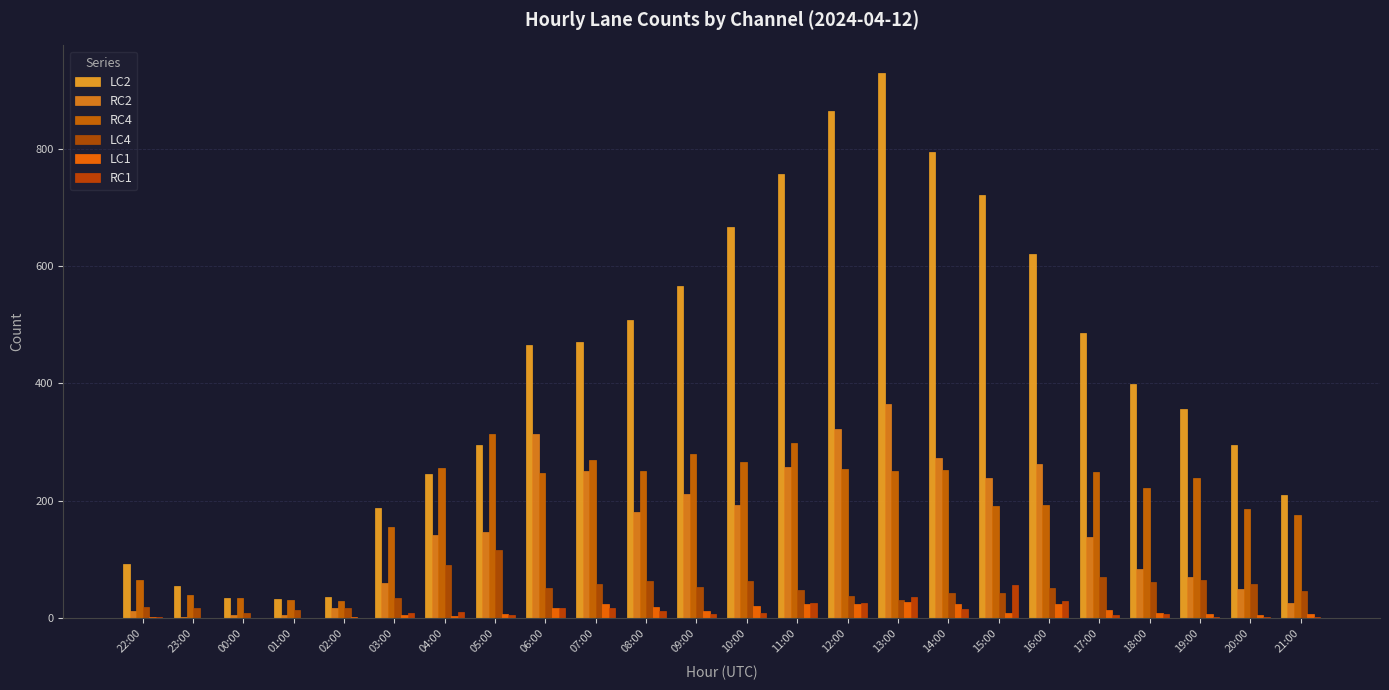

What is the difference between the second highest and second lowest values in the LC2 series?

832